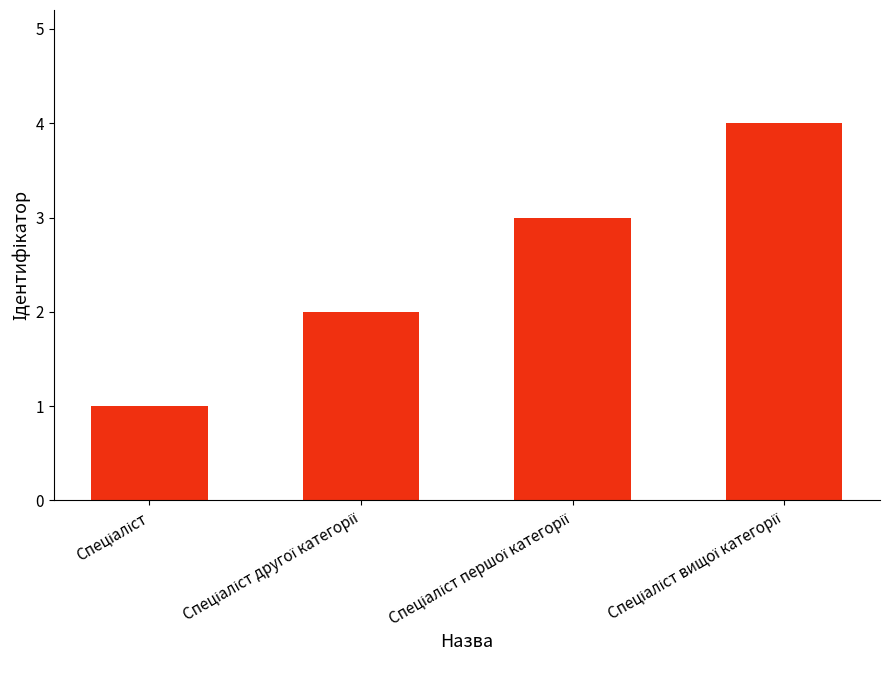

What is the greatest value displayed?

4